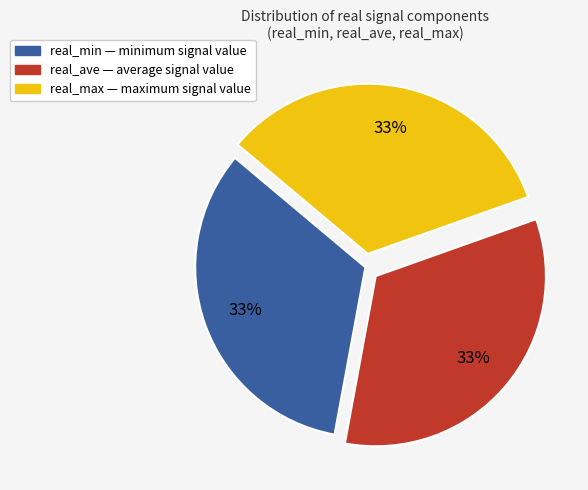

What percentage is the real_max slice, to the nearest percent?

34%